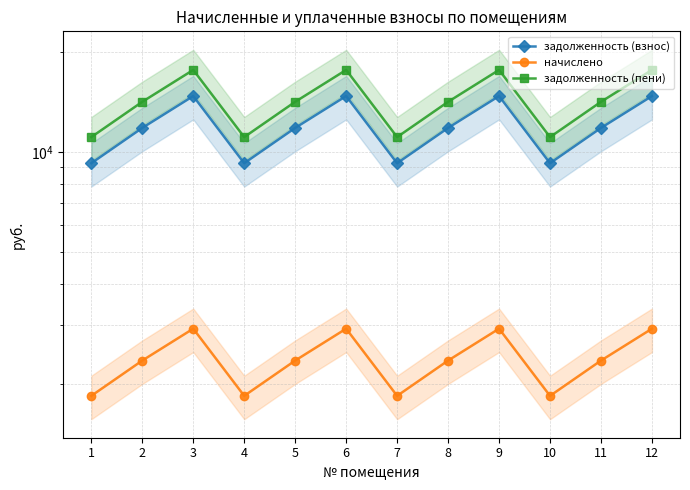

Reading left to right, list all the values displayed in this chart.

задолженность (взнос): 9244.8	11812.8	14740.3	9244.8	11812.8	14740.3	9244.8	11812.8	14740.3	9244.8	11812.8	14740.3
начислено: 1837.1	2347.4	2929.1	1837.1	2347.4	2929.1	1837.1	2347.4	2929.1	1837.1	2347.4	2929.1
задолженность (пени): 11081.9	14160.2	17669.5	11081.9	14160.2	17669.5	11081.9	14160.2	17669.5	11081.9	14160.2	17669.5